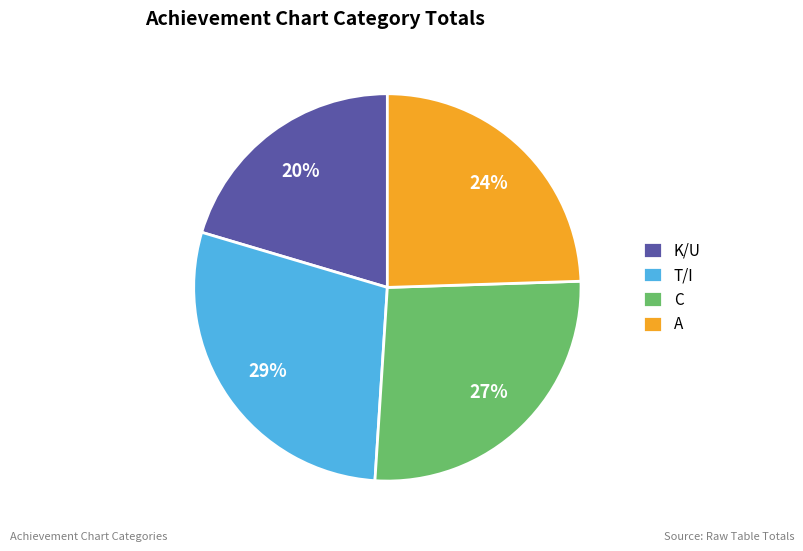

To the nearest percent, what is the average slice percentage?

25%